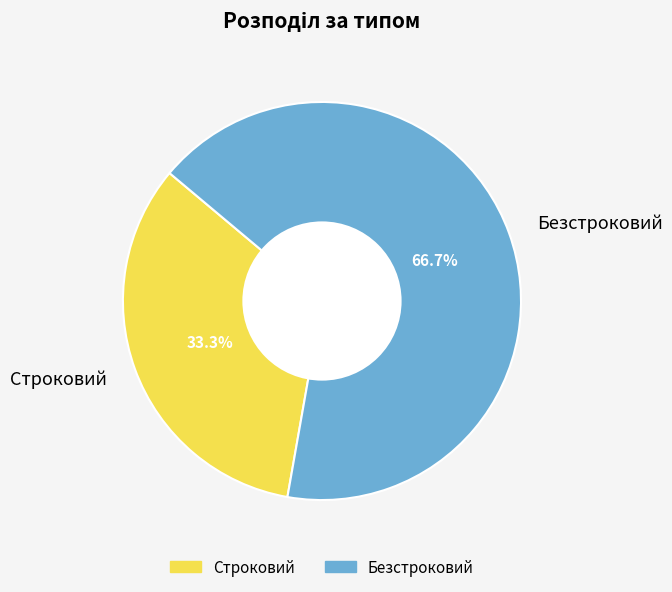

Is it true that Безстроковий is 76% of the pie?

False